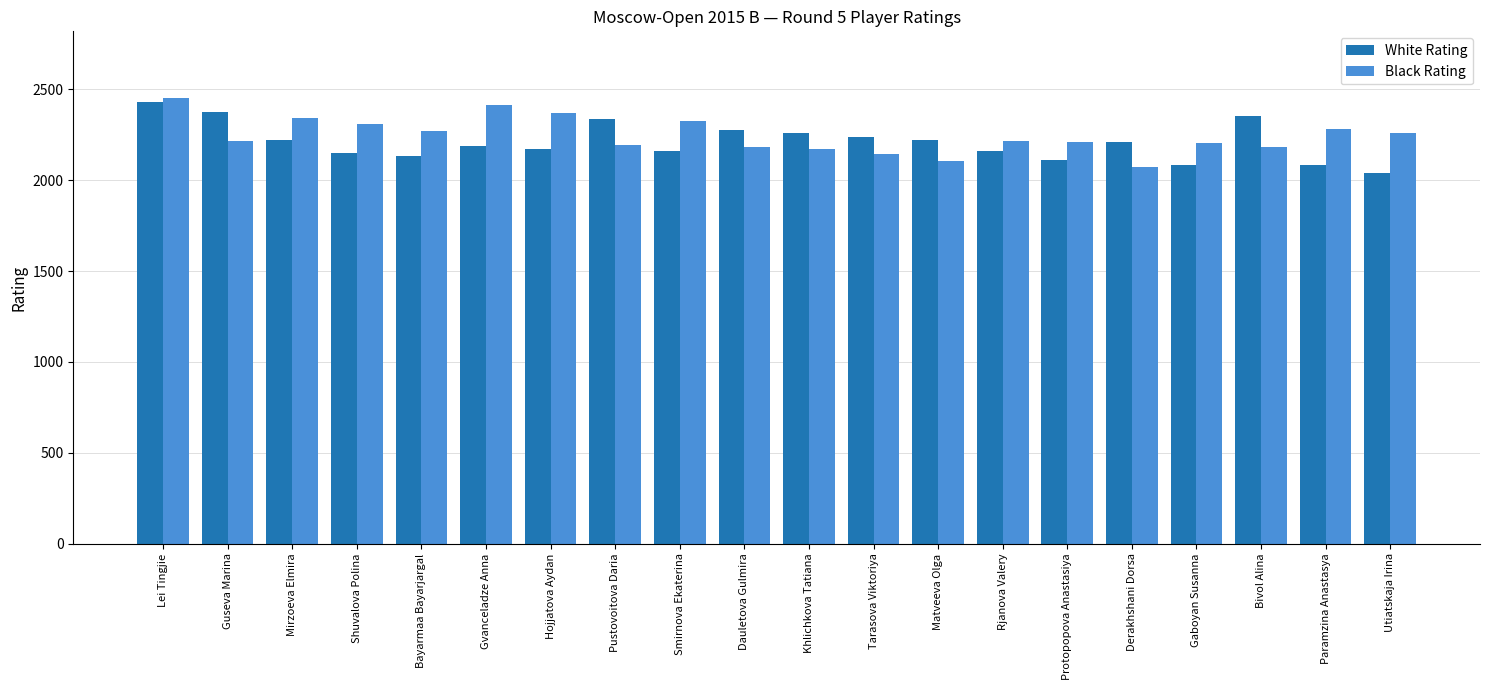

What is the label of the 19th bar from the right?

Guseva Marina